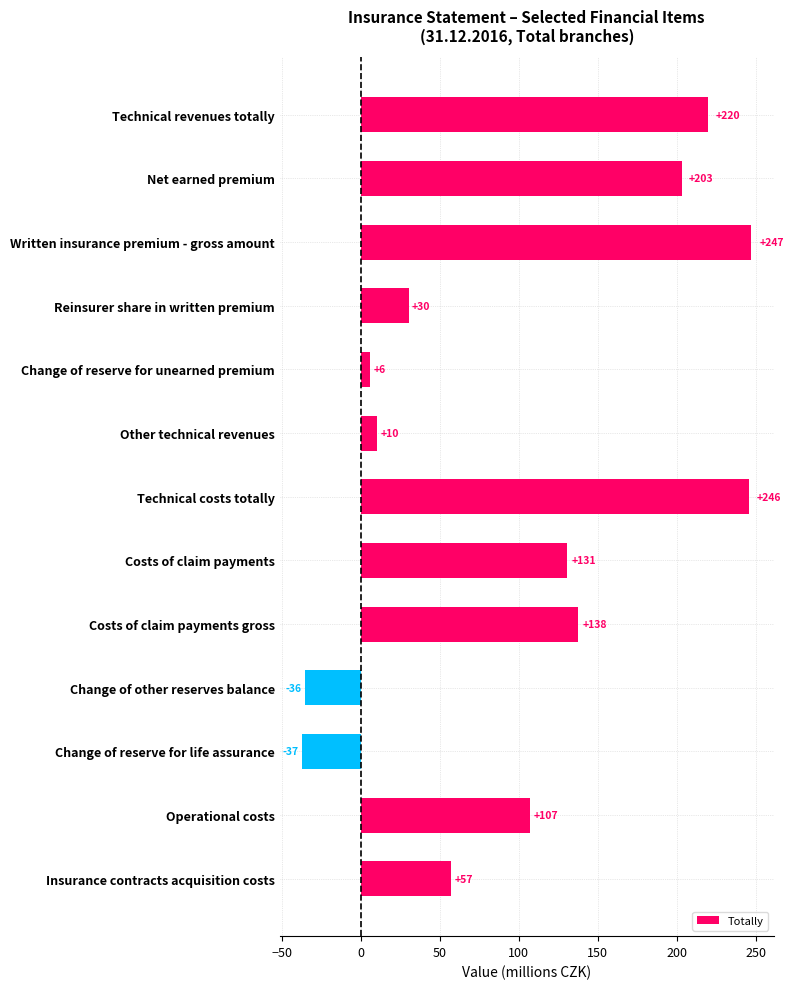

How many data points are less than 106?

6